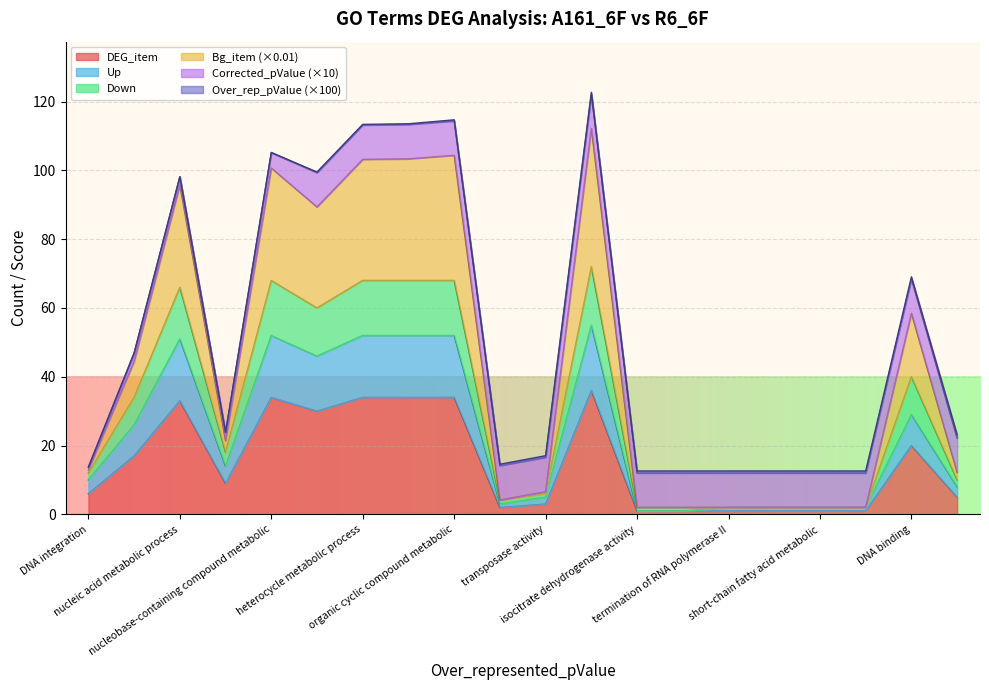

What is the maximum value for DEG_item?

36.0